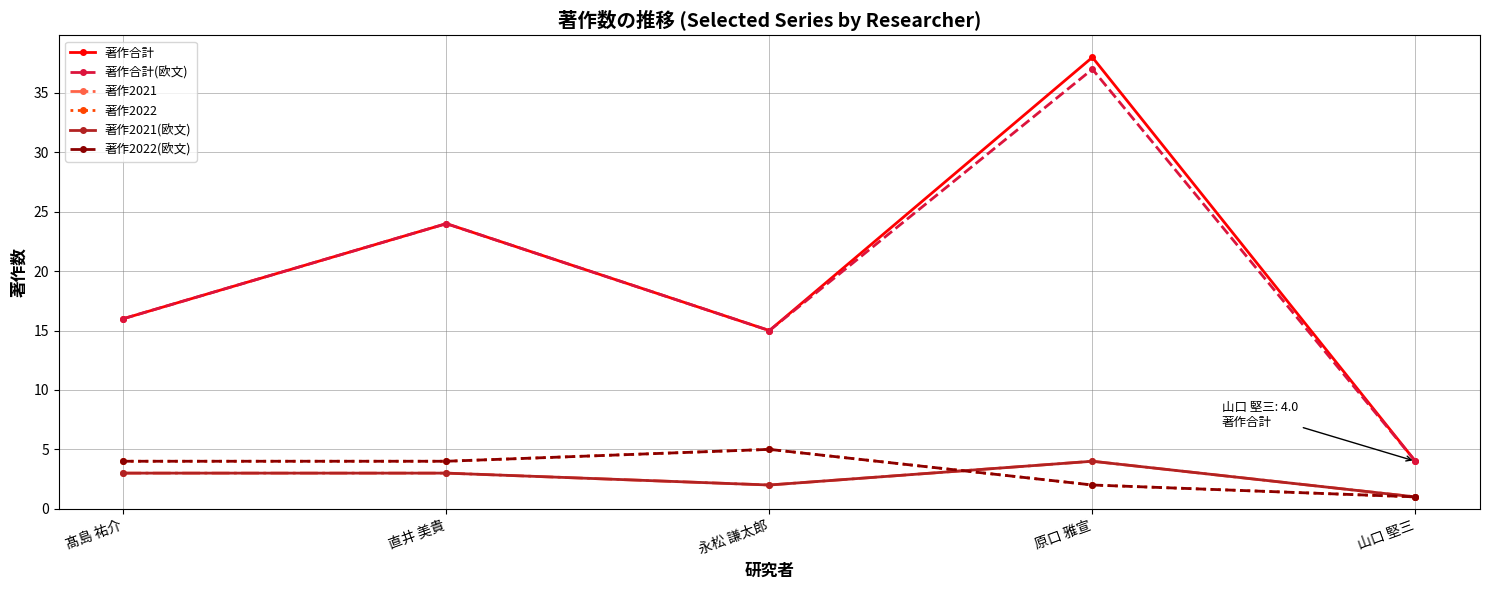

Reading left to right, what are all the values shown in this chart?

著作合計: 16	24	15	38	4
著作合計(欧文): 16	24	15	37	4
著作2021: 3	3	2	4	1
著作2022: 4	4	5	2	1
著作2021(欧文): 3	3	2	4	1
著作2022(欧文): 4	4	5	2	1